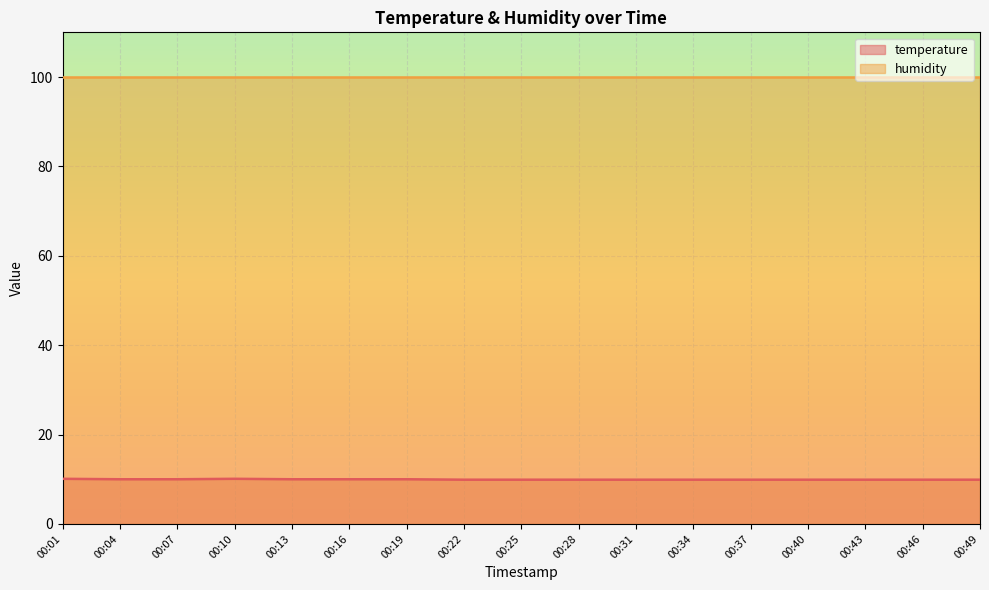

The value at 00:19 is 13.8. True or false?

False